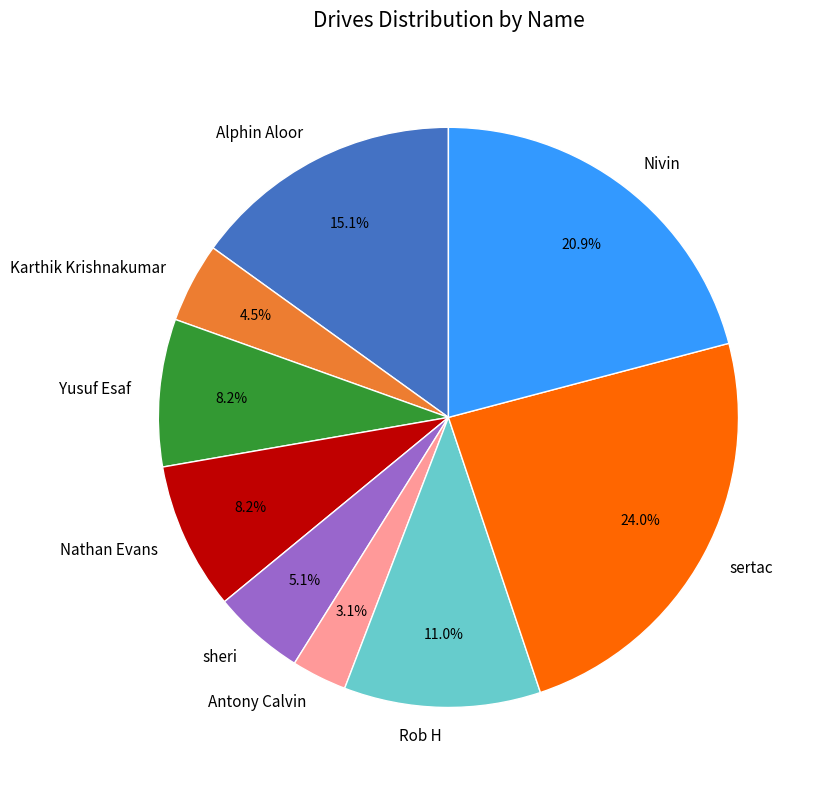

Is Nivin the majority of the pie?

No